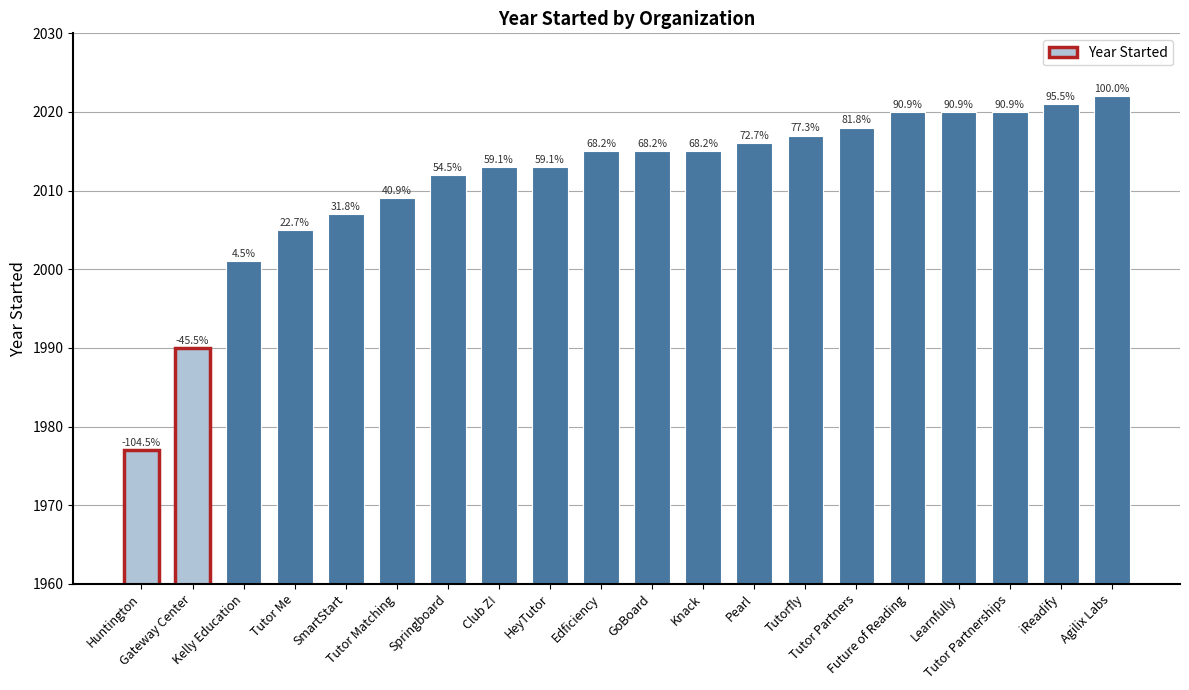

Between HeyTutor and SmartStart, which is larger?

HeyTutor